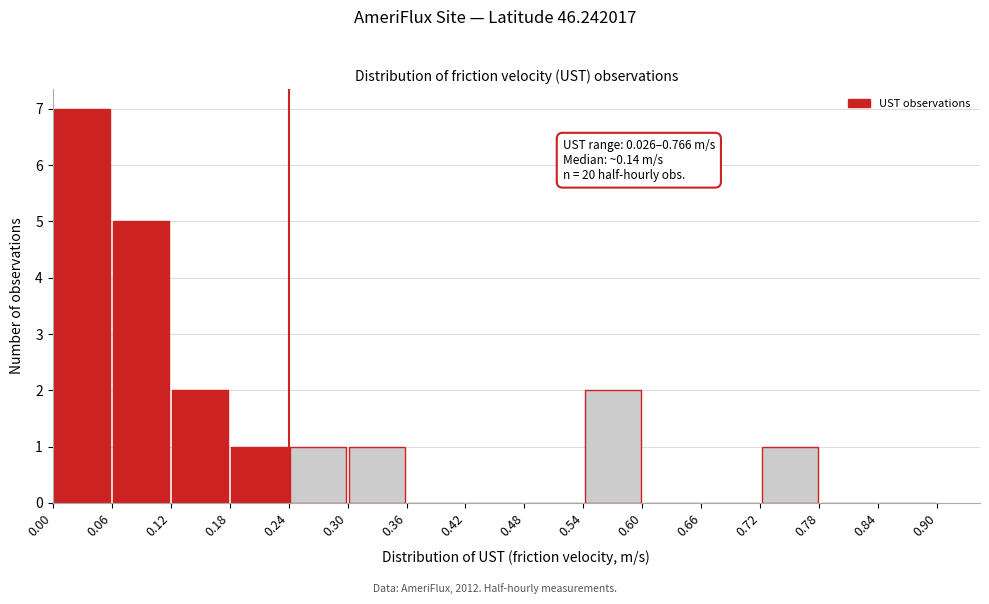

Which range on the x-axis has the tallest bar?

0.00 to 0.06